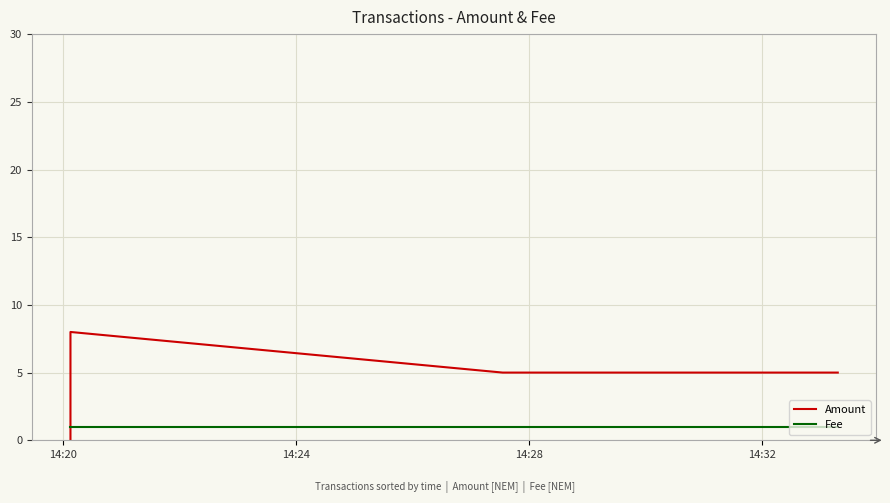

Rank the series by their average value, from highest to lowest.

Amount, Fee